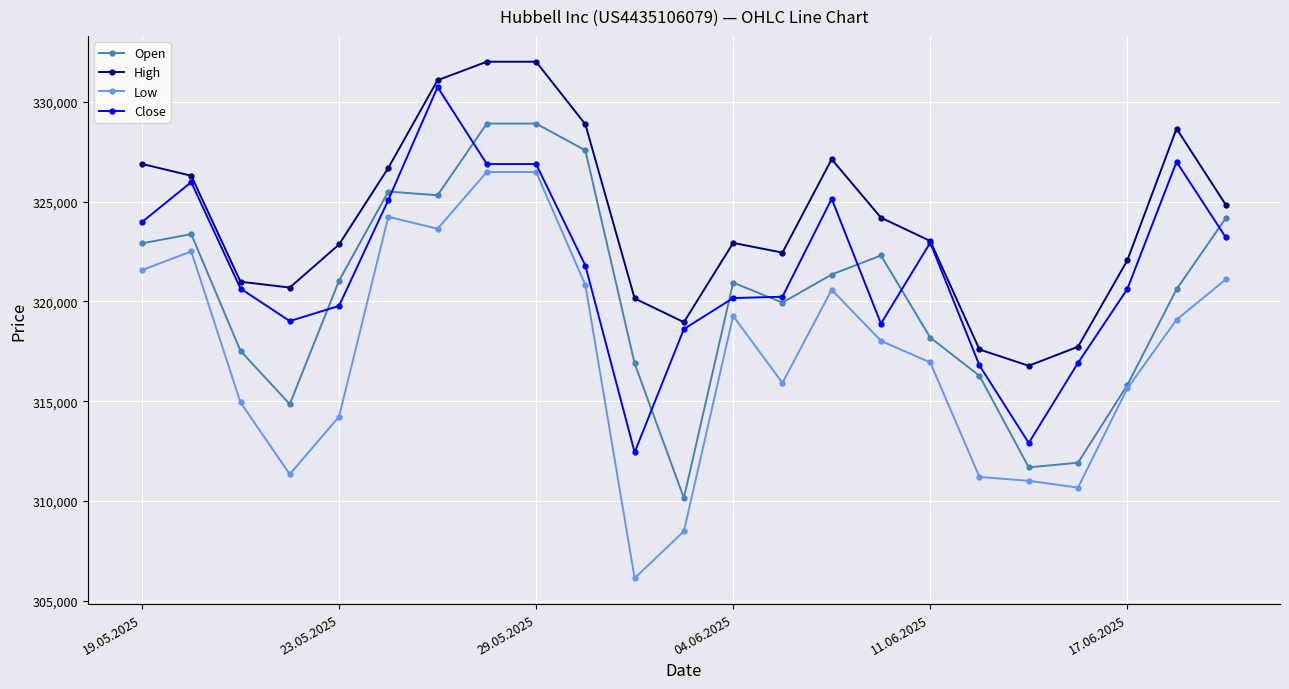

Which series has the largest range (max minus min)?

Low